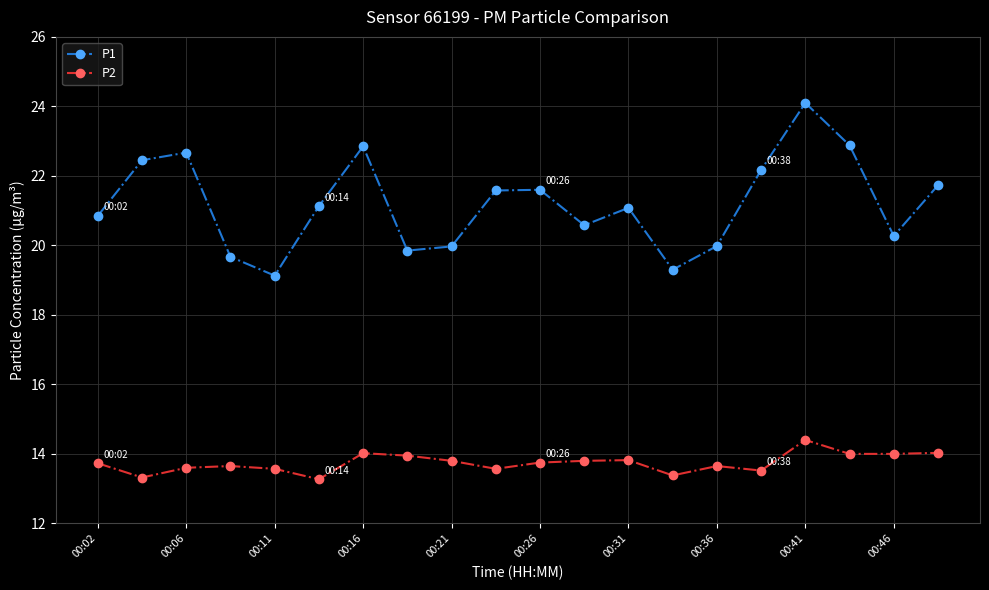

What is the difference between the maximum and minimum values in the P2 series?

1.1